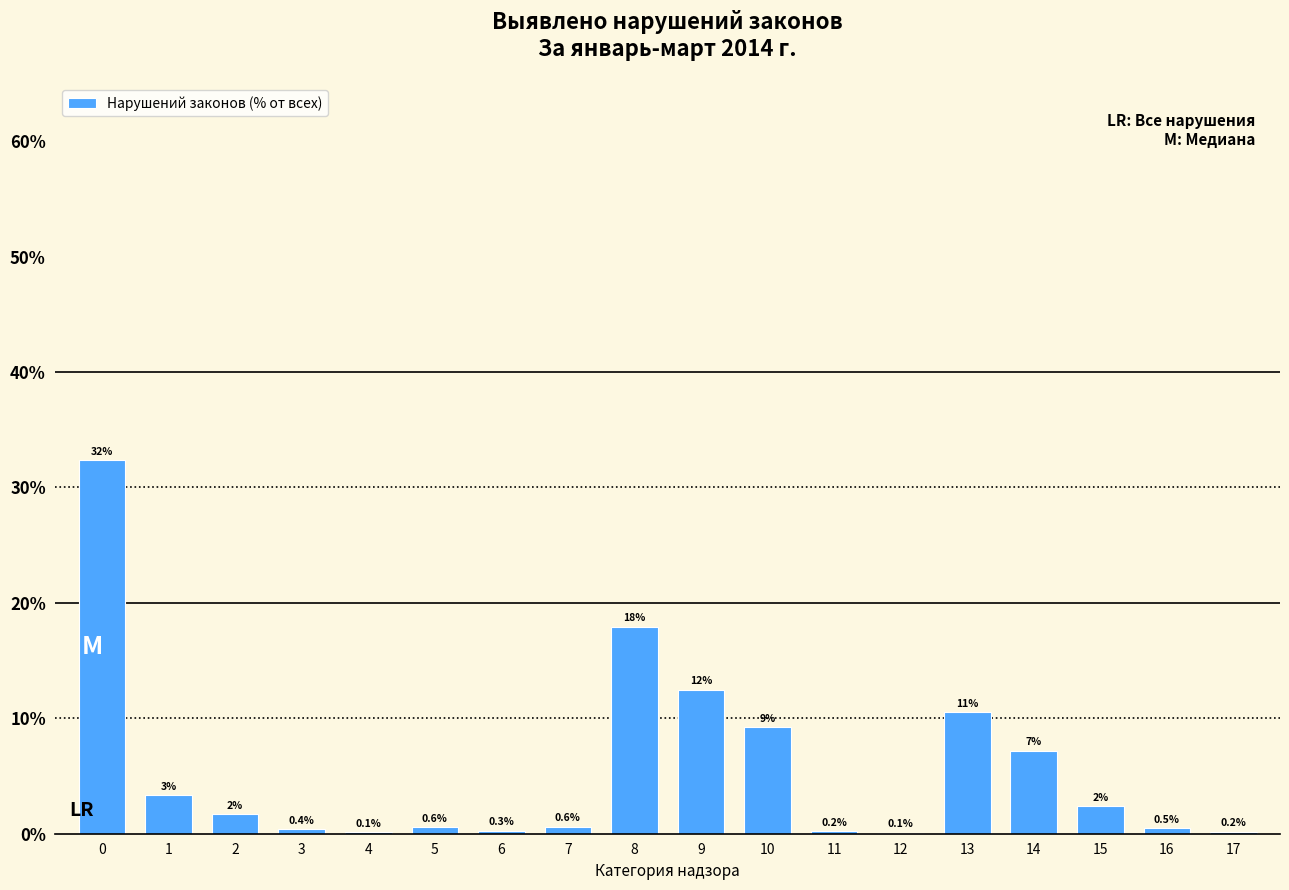

True or false: the data shows 17.9 at 8.

True